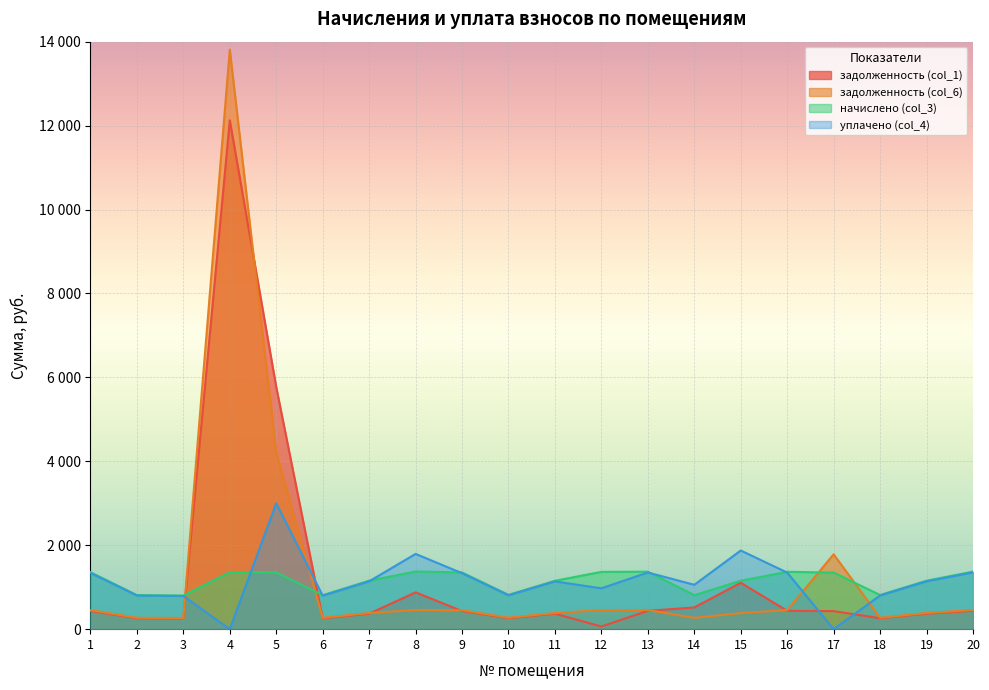

What is the spread (max minus min) of values at 12?

1301.4